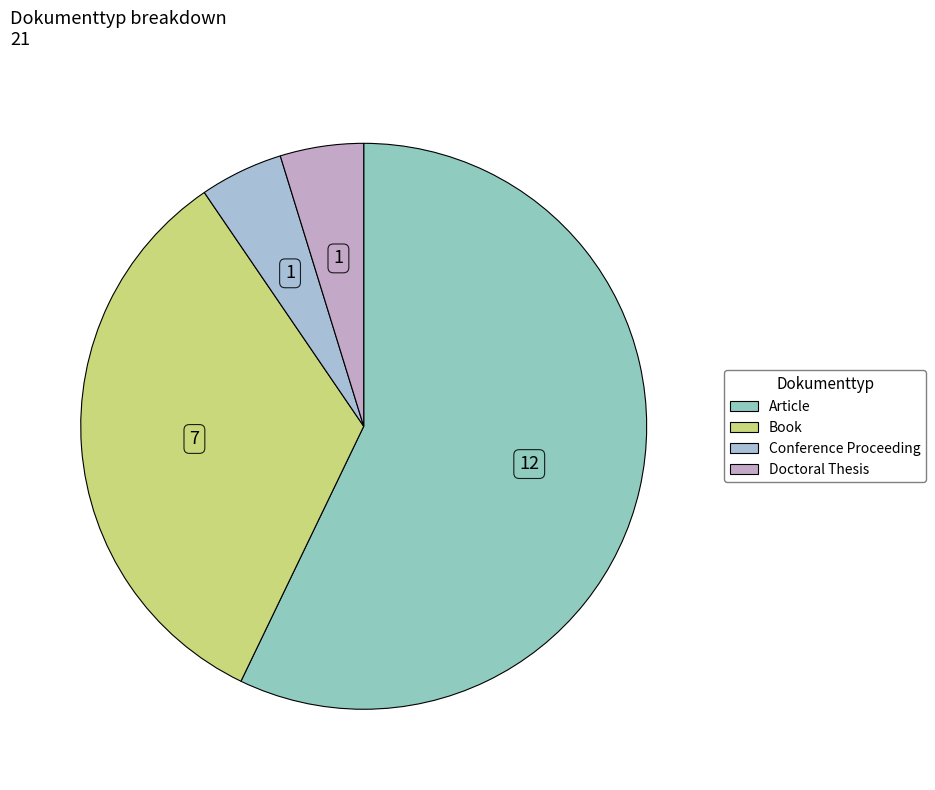

What is the ratio of the value at Conference Proceeding to the value at Doctoral Thesis?

1.0